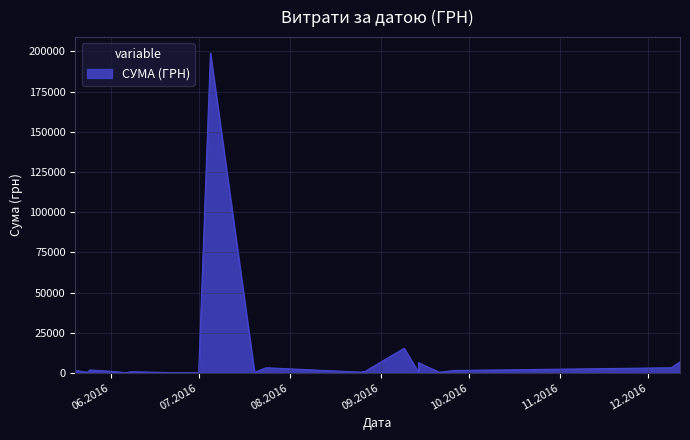

What is the change in value from 14.09.2016 to 01.07.2016?

-3908.3